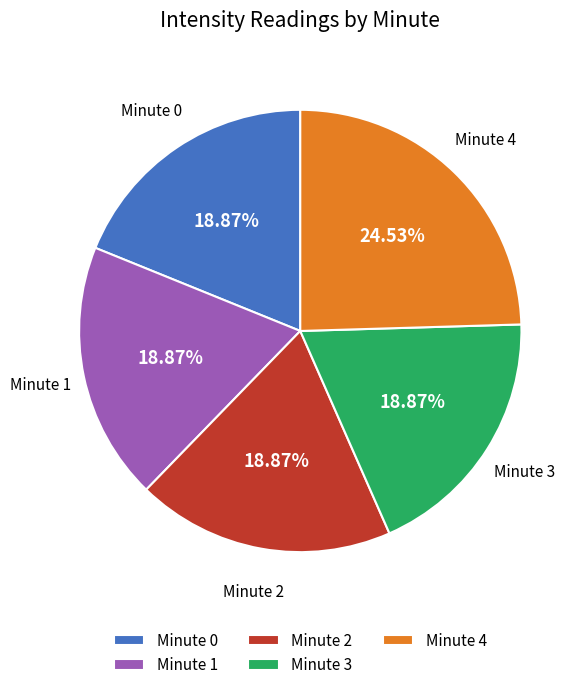

Count the number of slices in the pie.

5